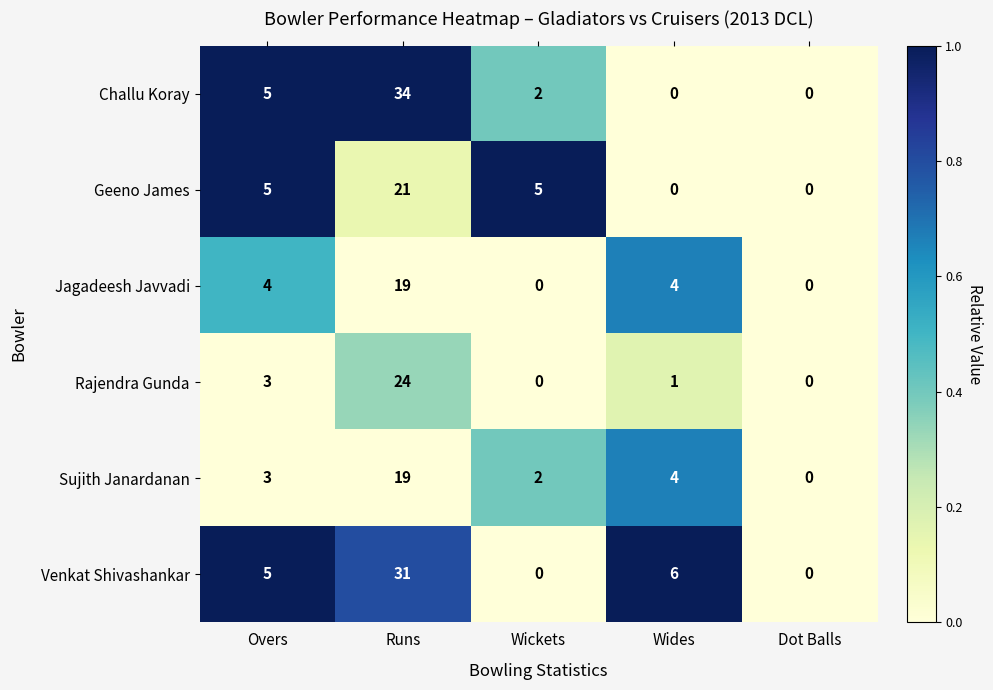

Is it true that Sujith Janardanan equals 3 at Overs?

True